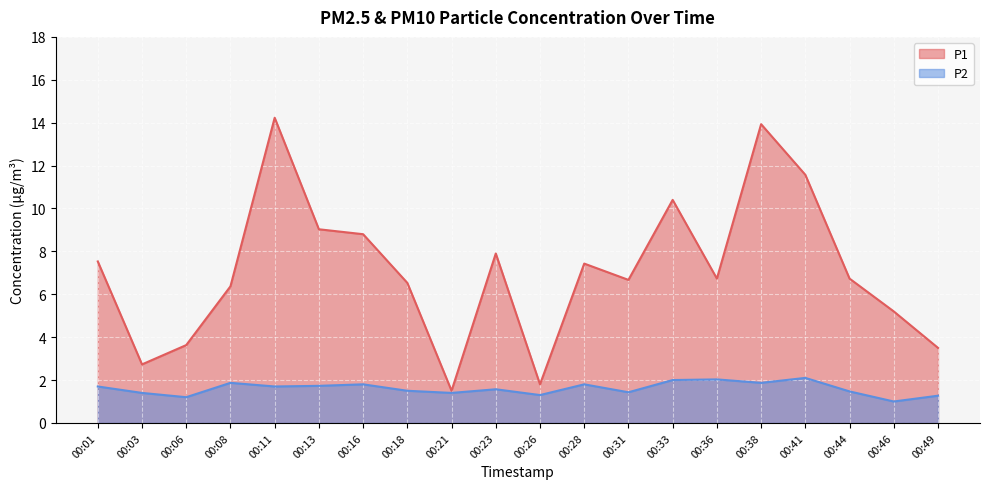

Which series changed the most between 00:44 and 00:49?

P1